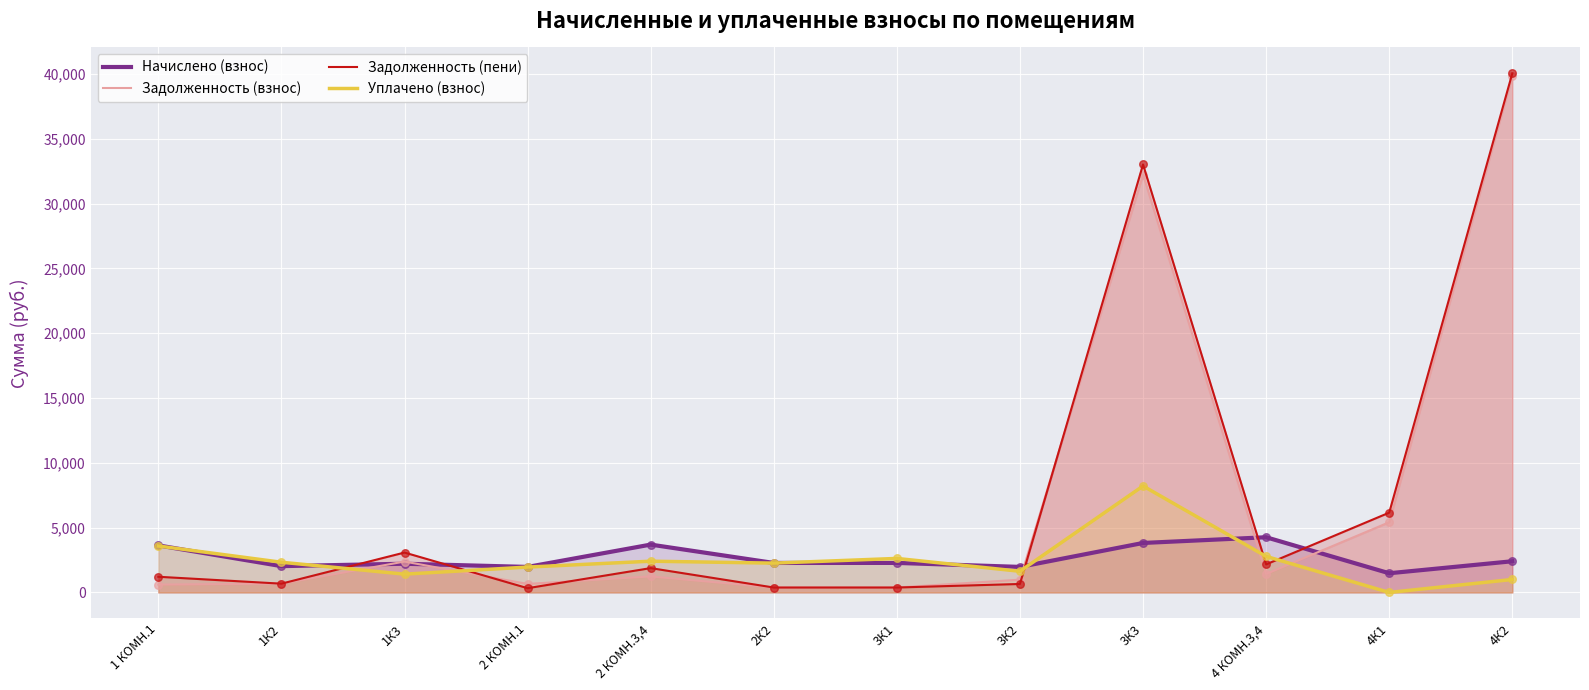

Which series reaches the maximum Y coordinate?

Задолженность (пени)